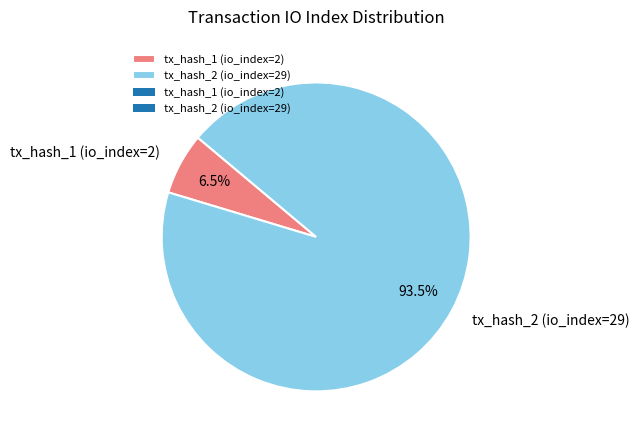

Combined, what portion of the pie is tx_hash_1 (io_index=2) and tx_hash_2 (io_index=29)?

100.0%